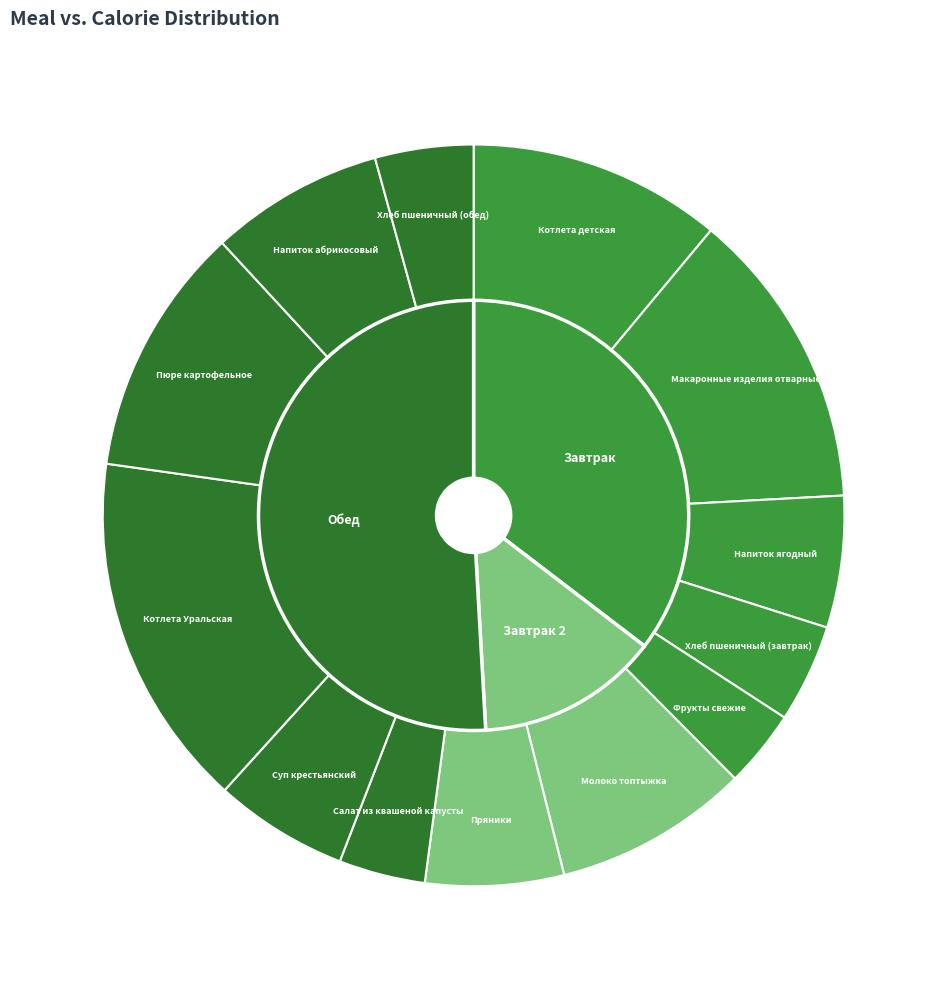

Rank the categories by value from lowest to highest.

Фрукты свежие, Салат из квашеной капусты, Хлеб пшеничный (завтрак), Хлеб пшеничный (обед), Напиток ягодный, Суп крестьянский, Пряники, Напиток абрикосовый, Молоко топтыжка, Пюре картофельное, Котлета детская, Макаронные изделия отварные, Котлета Уральская